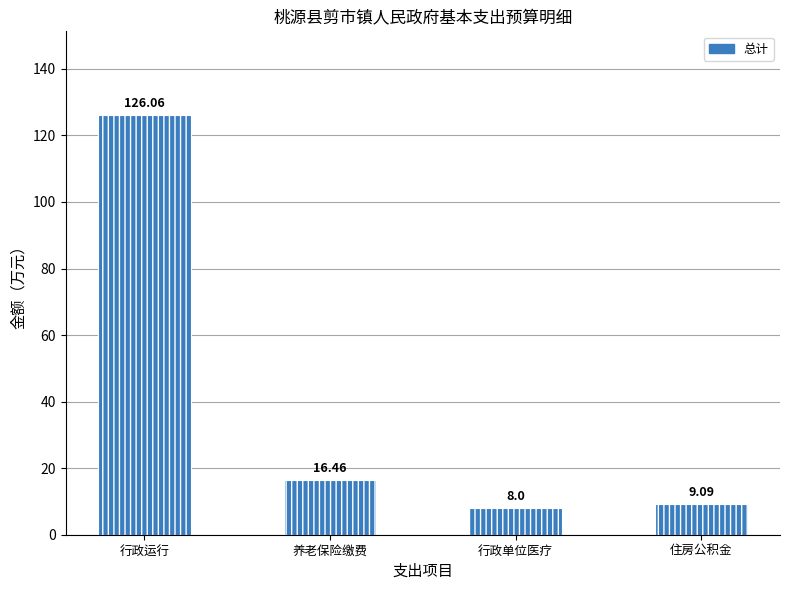

Reading left to right, extract all data points from this chart.

126.1	16.5	8.0	9.1